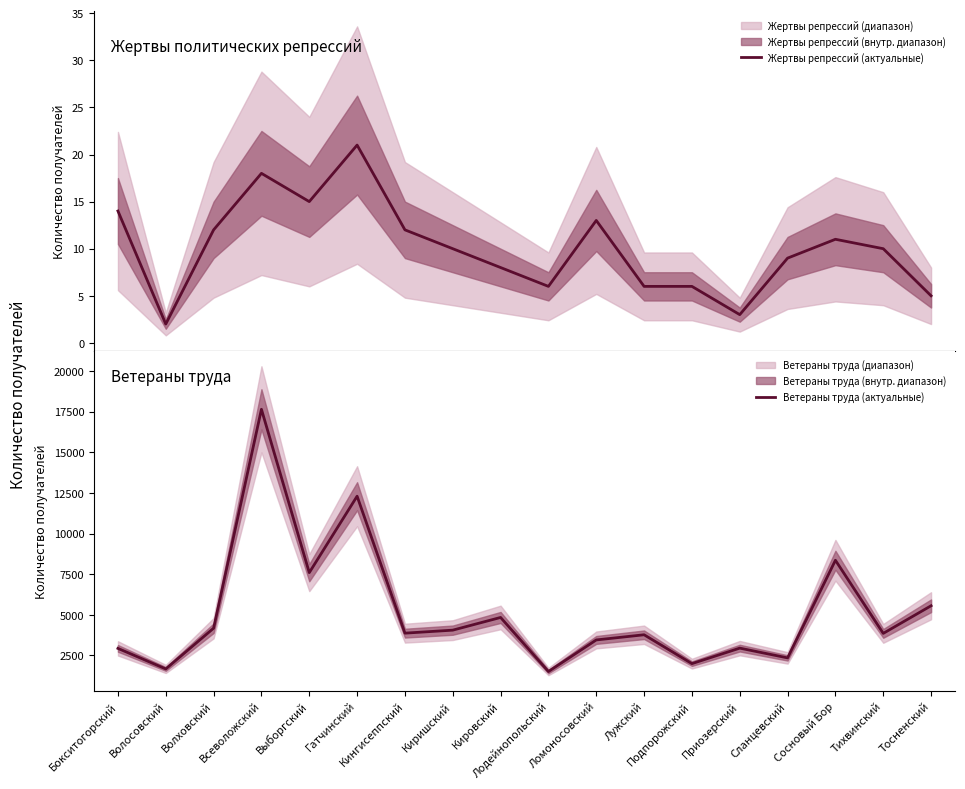

What is the sum of the Ветераны труда (актуальные) values at Киришский and Лодейнопольский?

5572